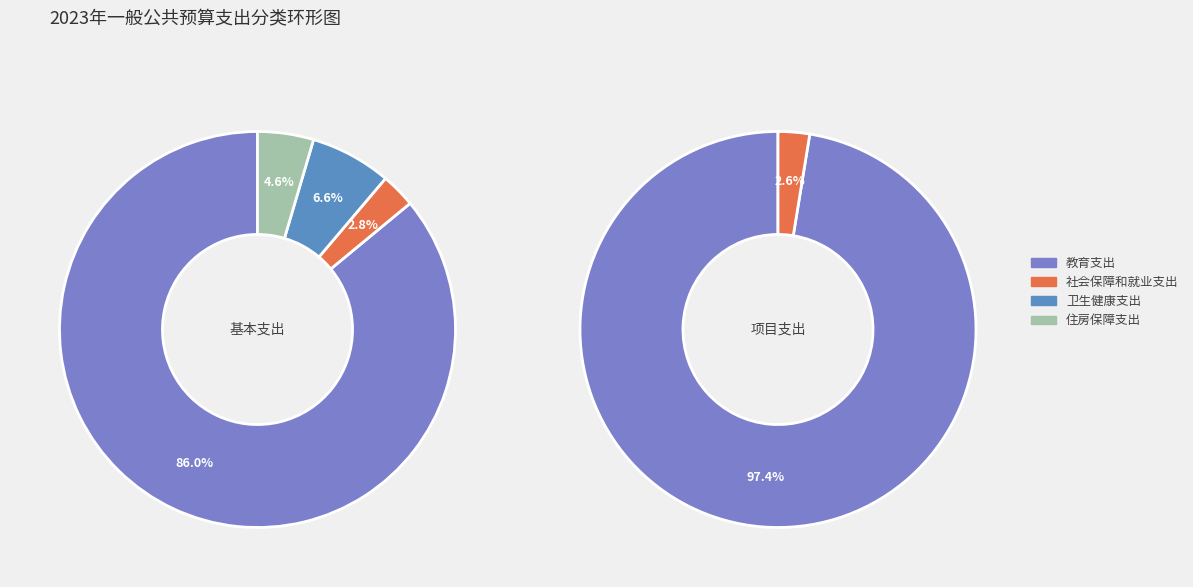

Rank the categories by value from lowest to highest.

社会保障和就业支出, 住房保障支出, 卫生健康支出, 教育支出